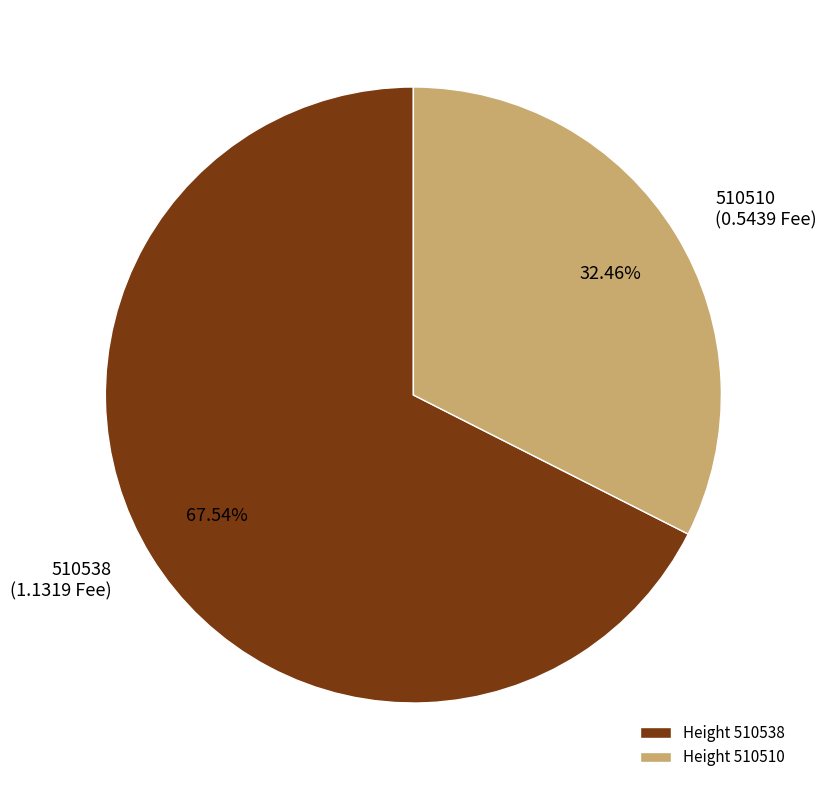

Is there a majority slice in this chart?

Yes